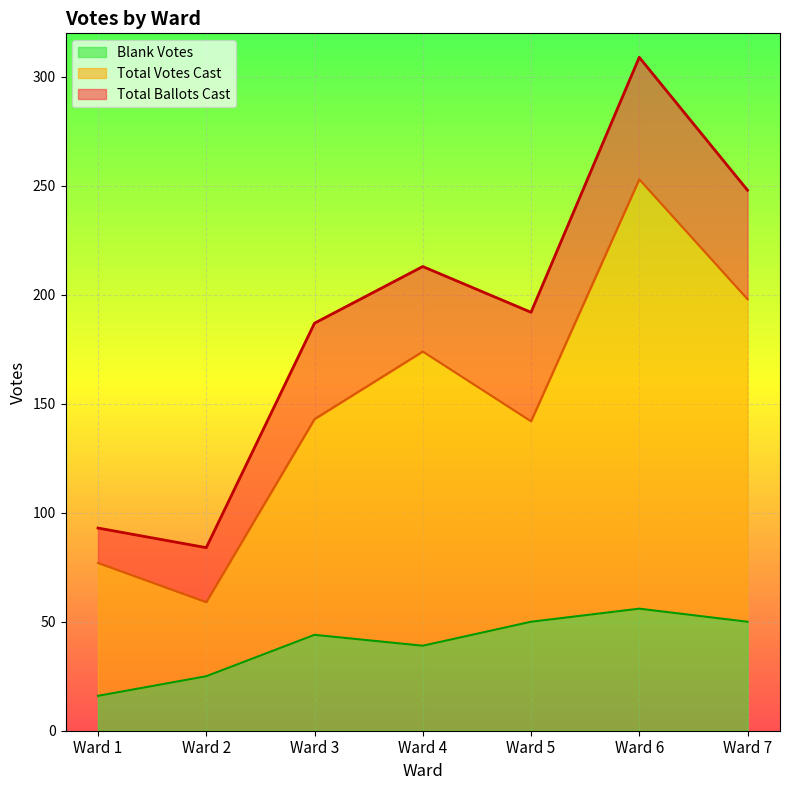

At how many categories does at least one series exceed 25?

7